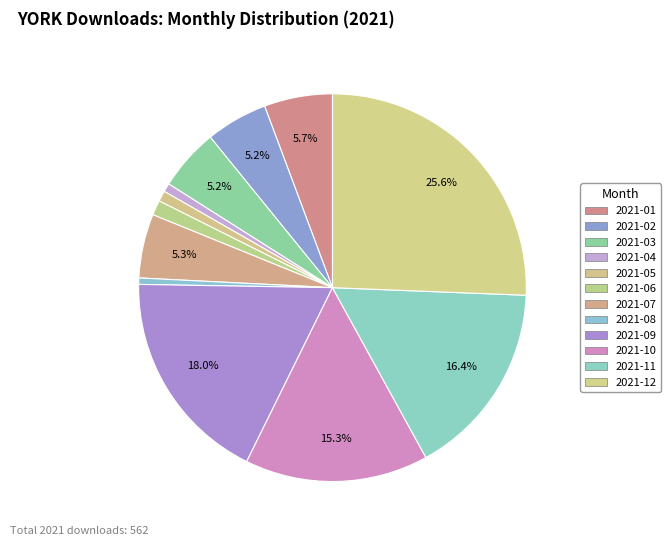

Is it true that 2021-06 is 1% of the pie?

True